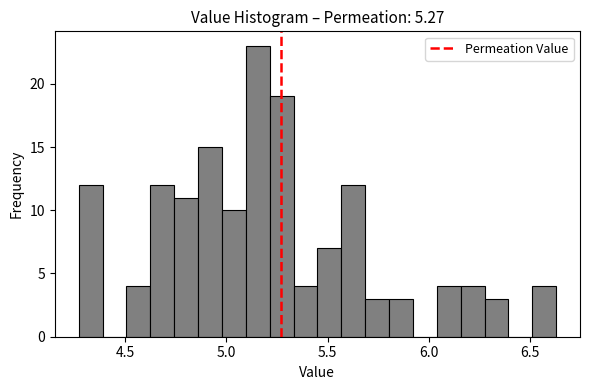

Around what value on the x-axis is the tallest bar? Give the approximate position of its centre, as read against the axis.

5.15